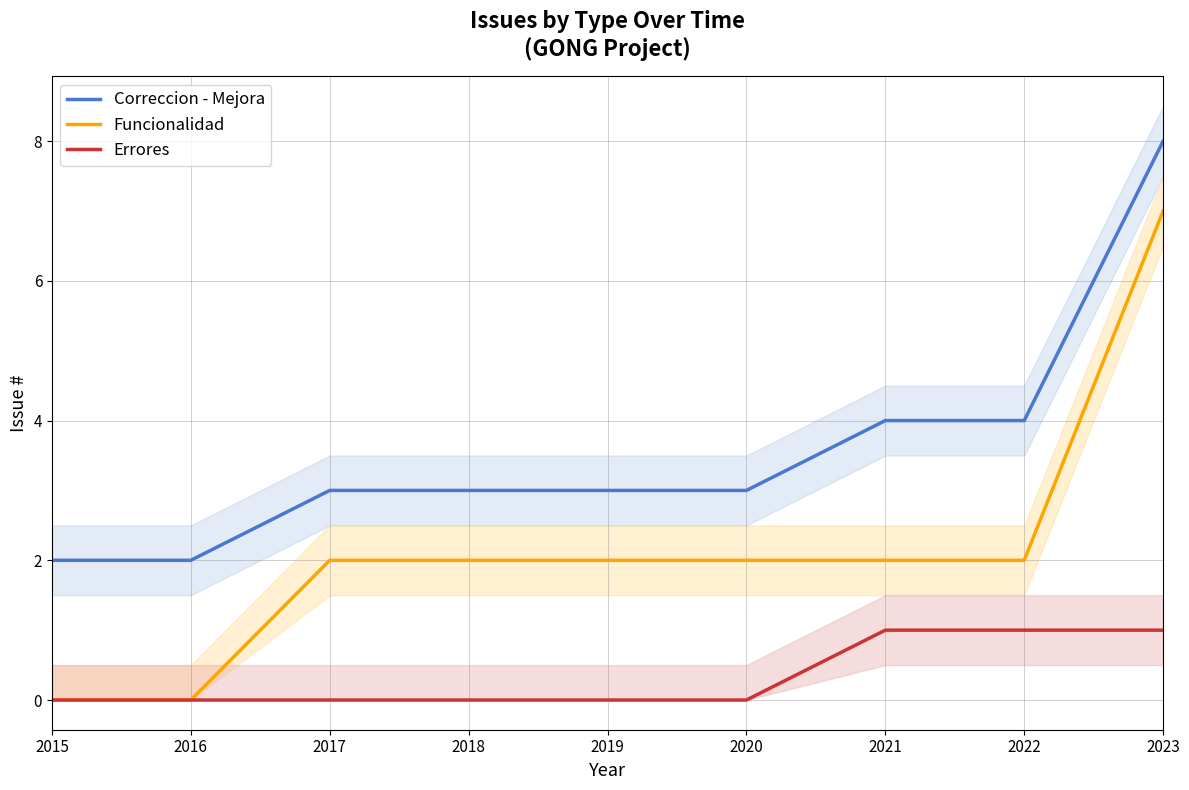

Does the chart display data point markers on the line(s)?

No